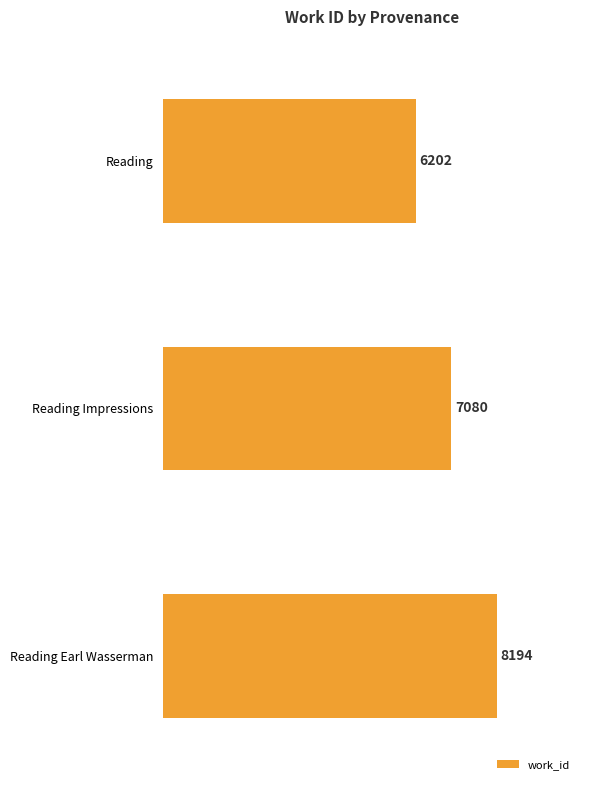

How many values are between 6202 and 8194?

3